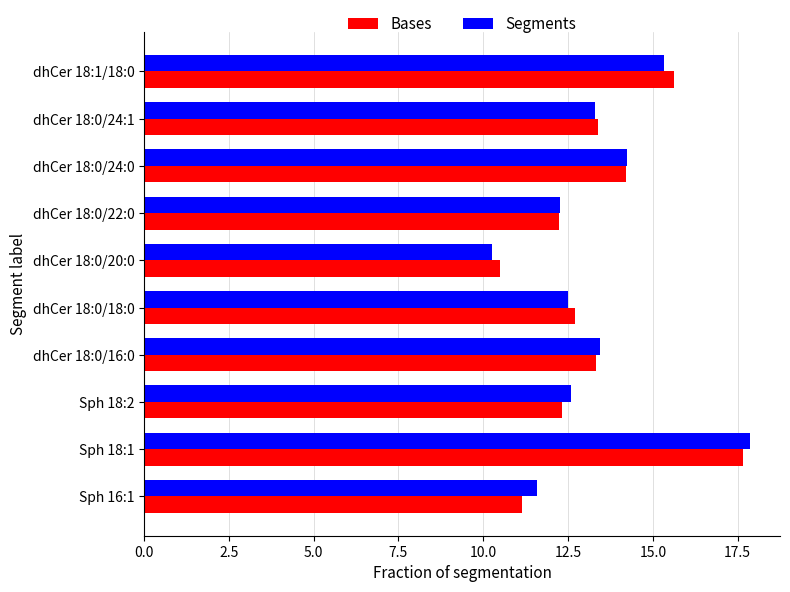

At which label is Bases closest to 14?

dhCer 18:0/24:0